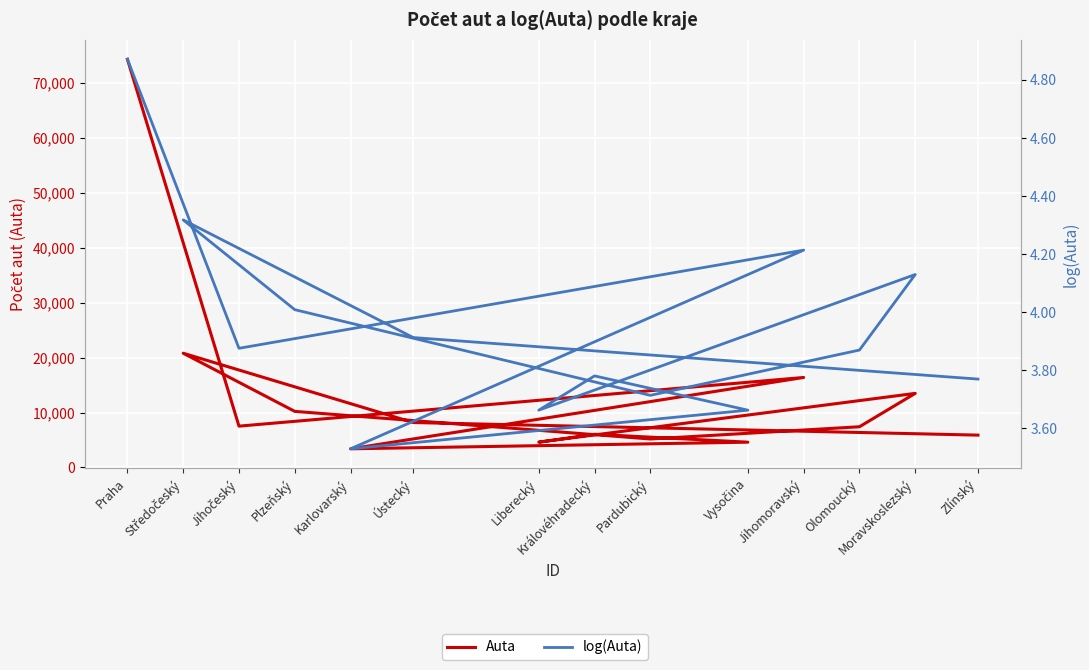

What are all the series names shown in the legend?

Auta, log(Auta)